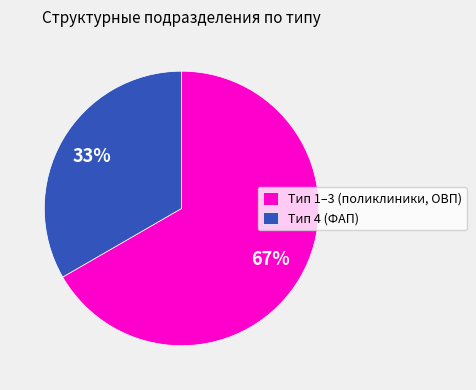

The Тип 4 (ФАП) slice represents 24% of the pie. True or false?

False